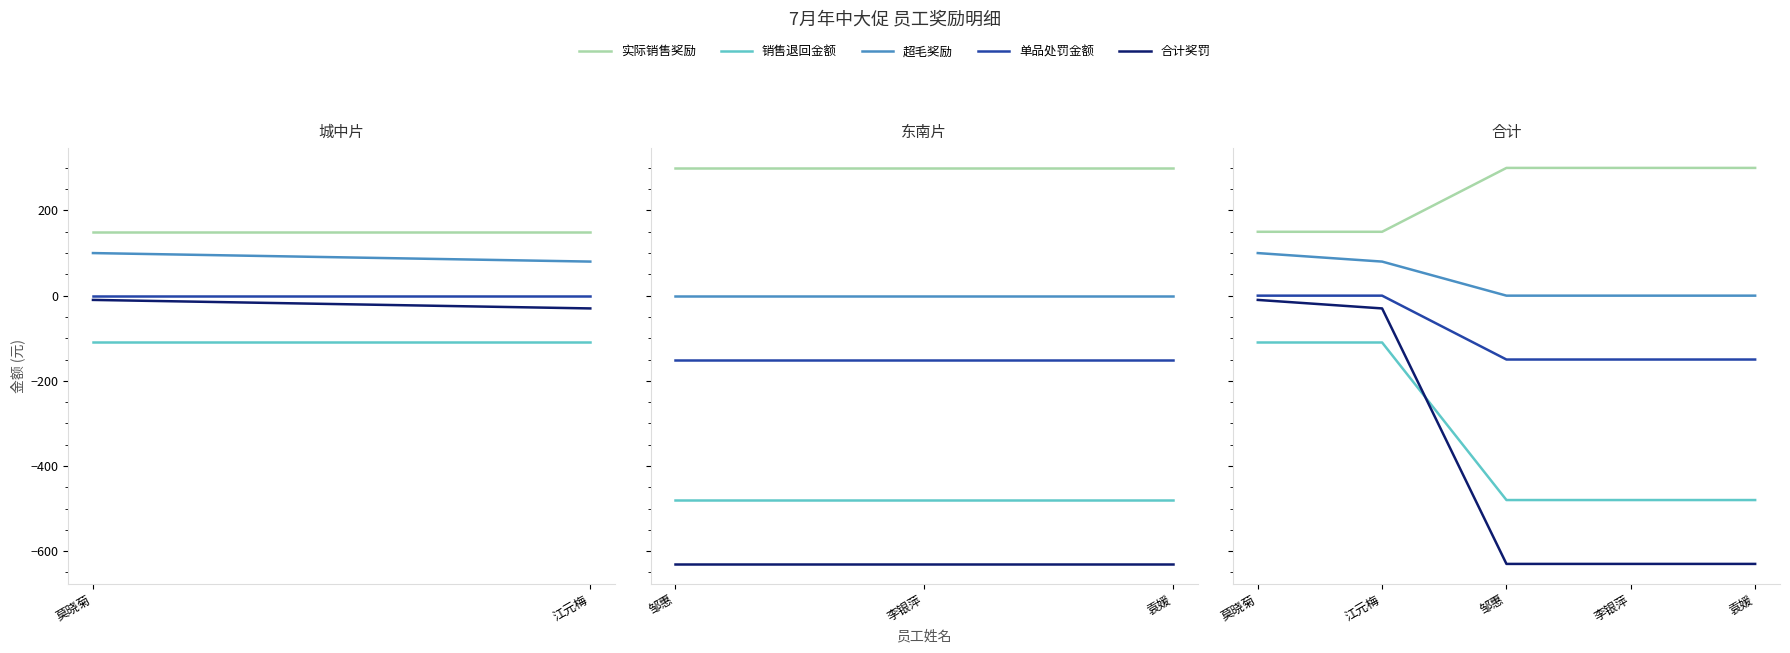

What is the total value across all series at 江元梅?

90